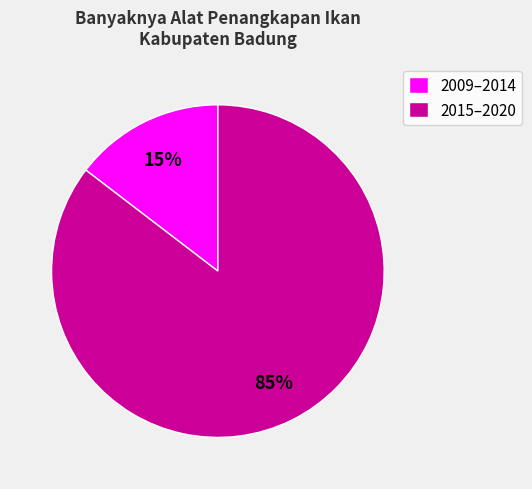

Combined, do 2009–2014 and 2015–2020 account for over 50%?

Yes